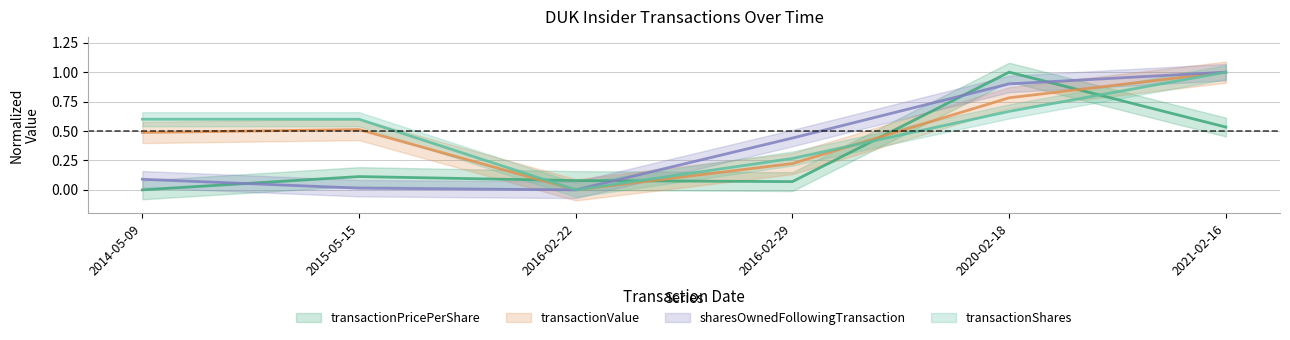

Which has a higher value, 2020-02-18 or 2021-02-16?

2020-02-18